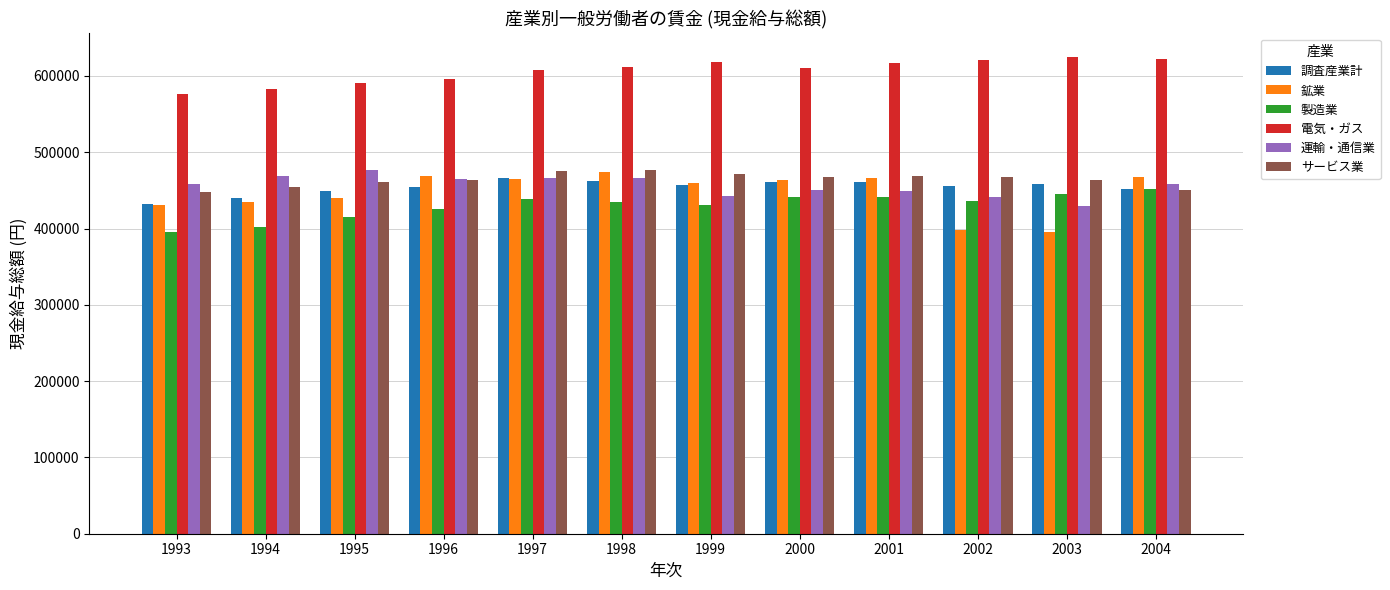

How many bars are there in each group?

6